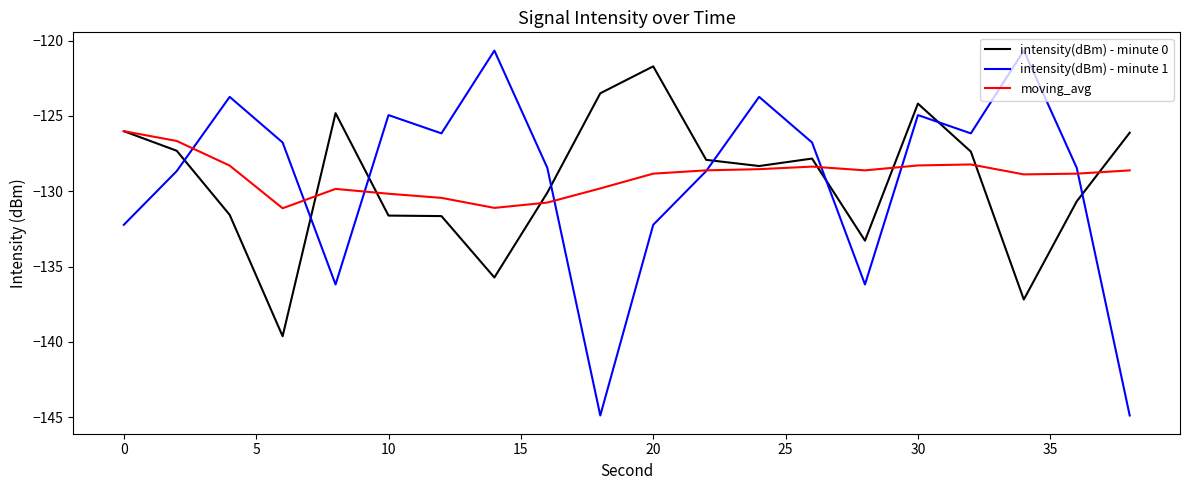

True or false: moving_avg and intensity(dBm) - minute 1 cross at least once.

True